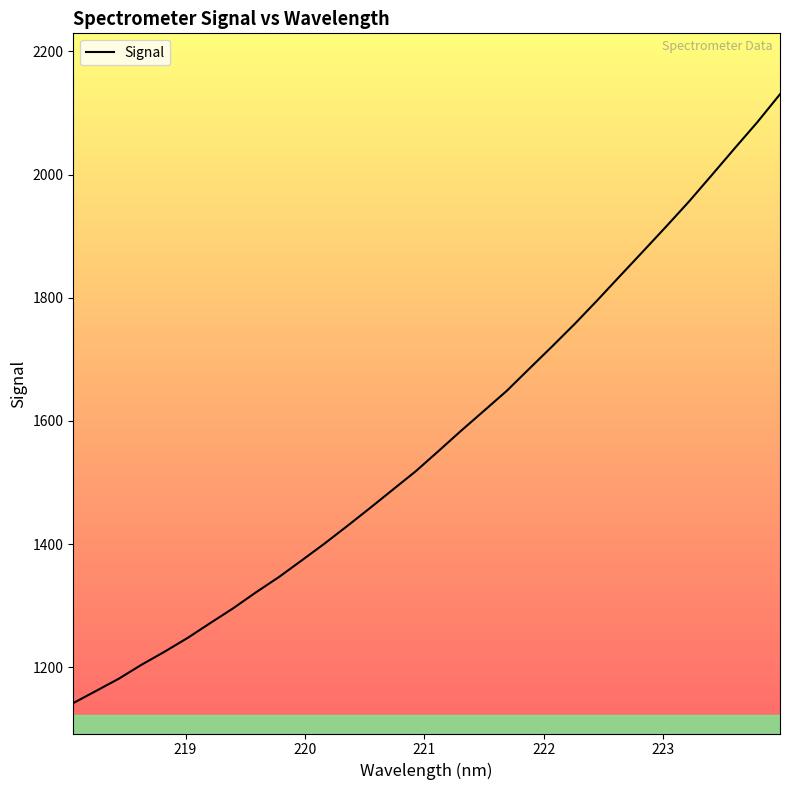

How many series are shown in this chart?

1